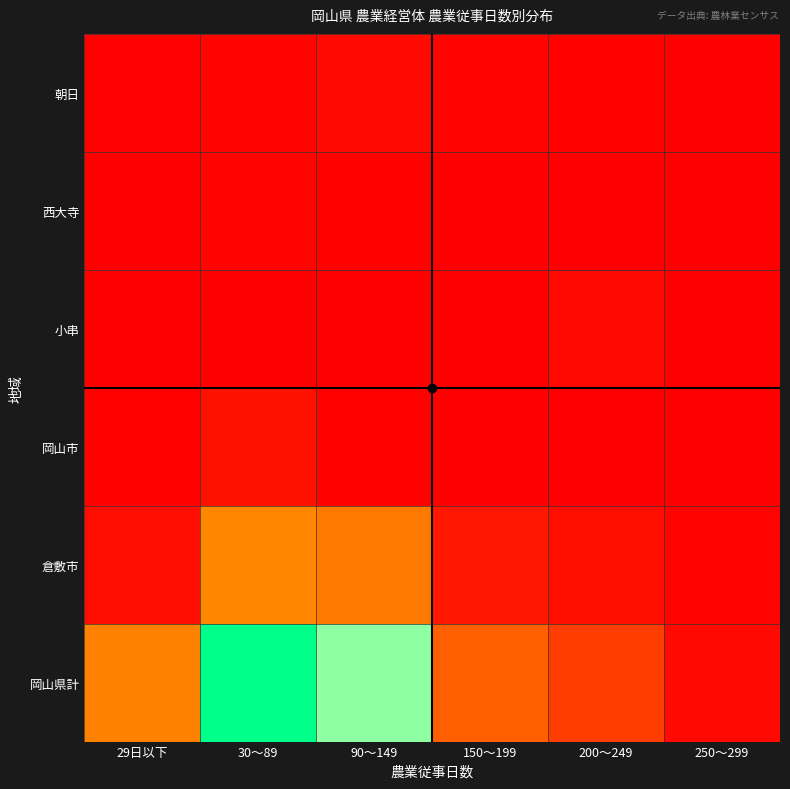

Reading left to right, list all the values displayed in this chart.

朝日: 29日以下=2	30～89=6	90～149=11	150～199=5	200～249=3	250～299=1
西大寺: 29日以下=1	30～89=6	90～149=3	150～199=0	200～249=0	250～299=0
小串: 29日以下=0	30～89=0	90～149=0	150～199=0	200～249=10	250～299=0
岡山市: 29日以下=3	30～89=20	90～149=3	150～199=0	200～249=0	250～299=0
倉敷市: 29日以下=16	30～89=151	90～149=136	150～199=27	200～249=17	250～299=5
岡山県計: 29日以下=146	30～89=460	90～149=382	150～199=108	200～249=70	250～299=11